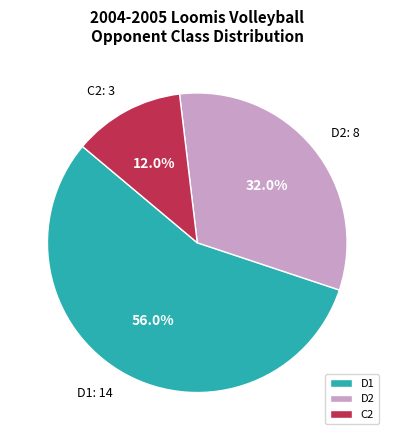

Rank the categories by value from highest to lowest.

D1, D2, C2